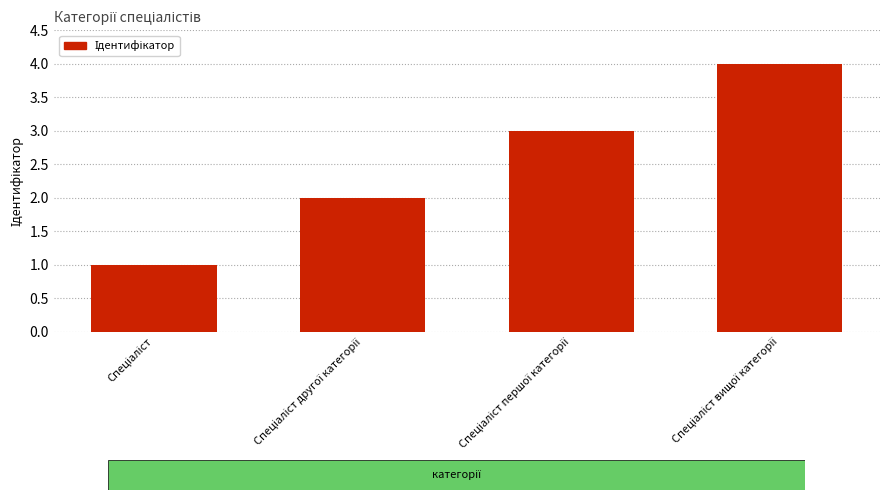

What is the sum of all values?

10